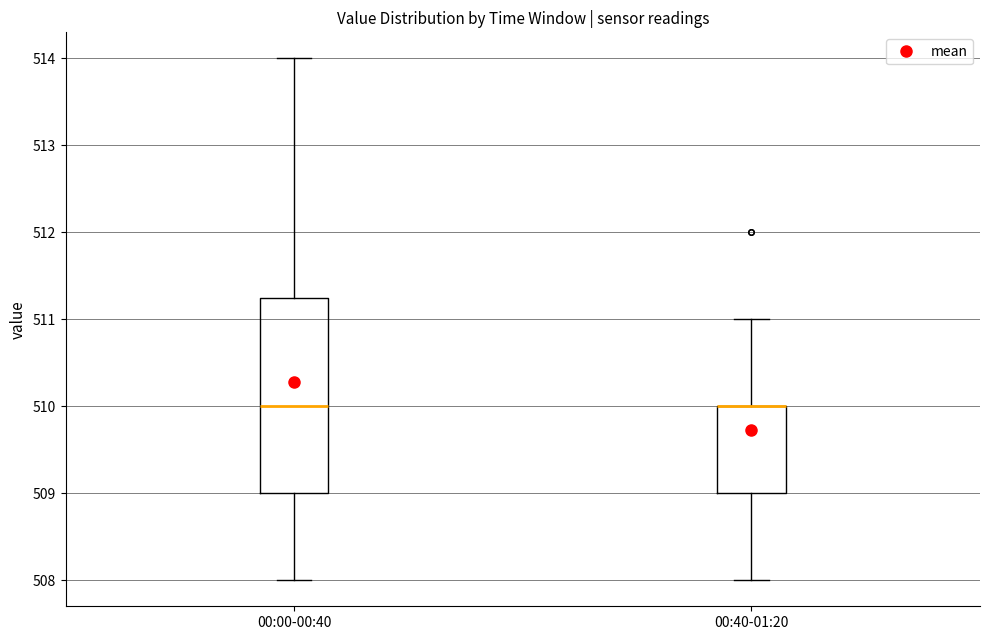

Where does the lower whisker of the box for 00:40-01:20 end on the y-axis? The values are not printed on the chart, so give them approximately, as read against the axis.

508.0